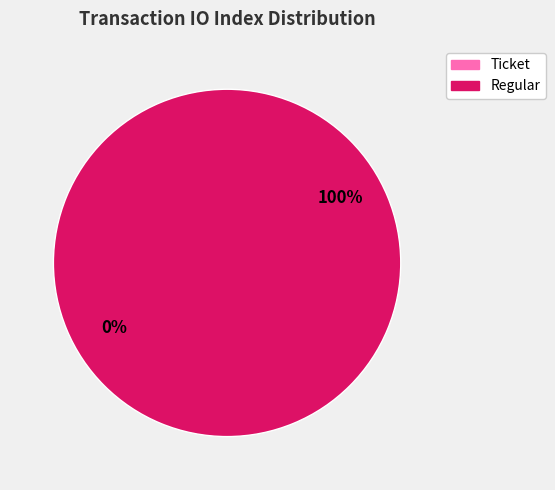

What percentage is the Regular slice, to the nearest percent?

100%